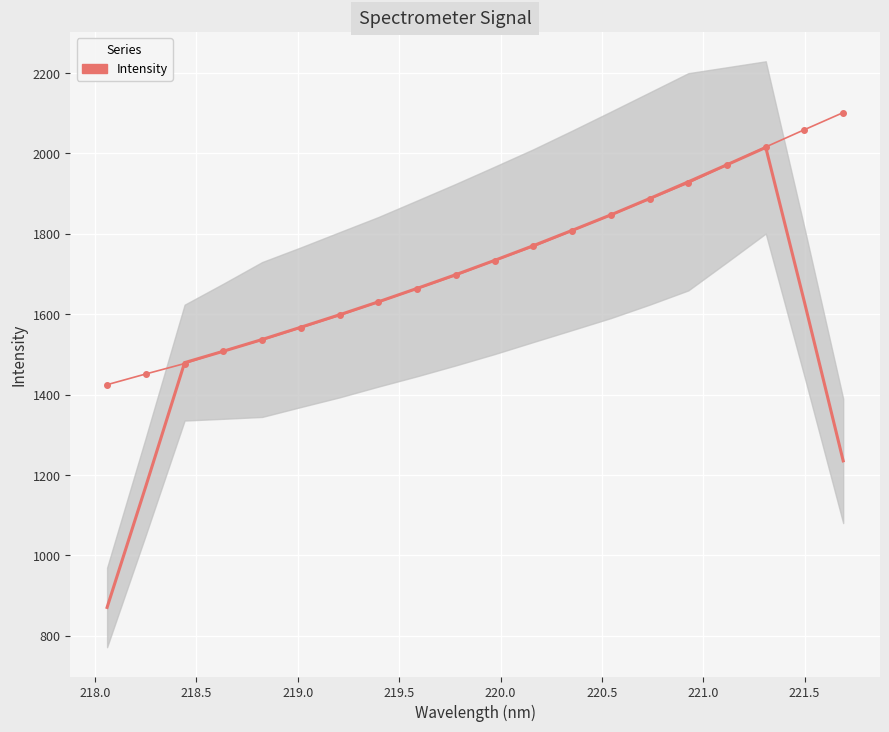

What is the average value?

1733.6